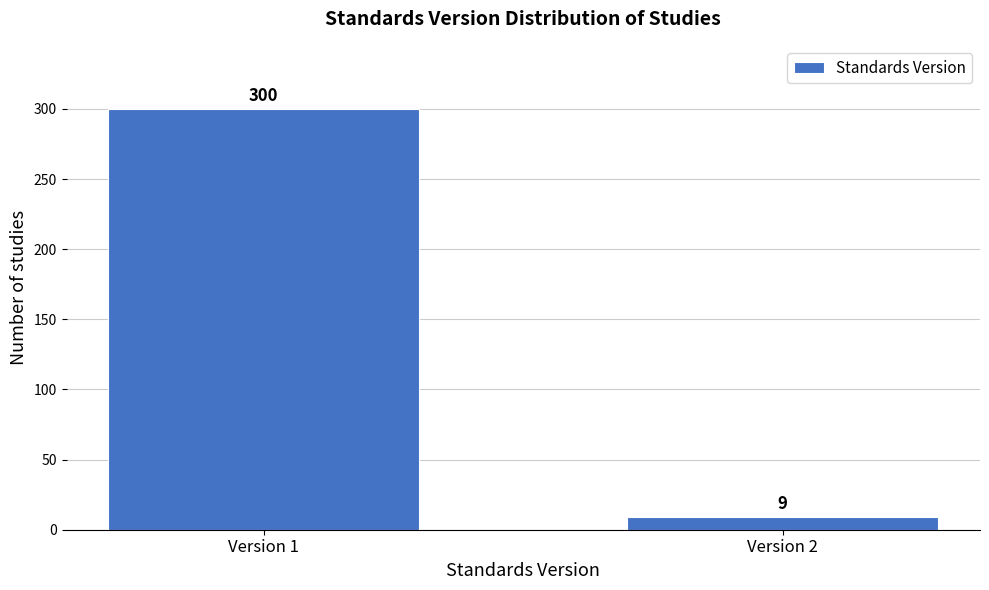

Reading left to right, extract all data points from this chart.

300	9